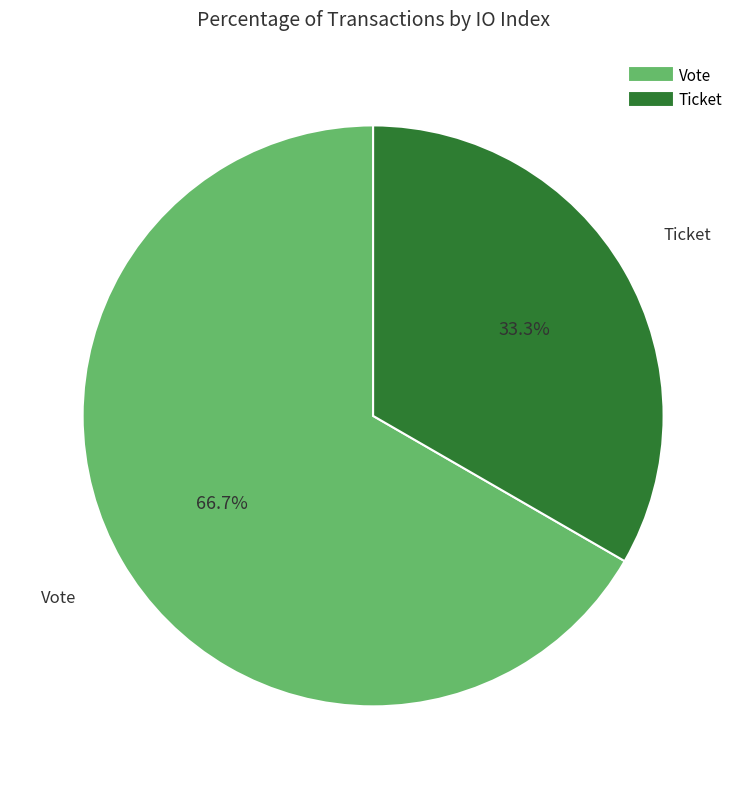

Which has a higher value, Vote or Ticket?

Vote